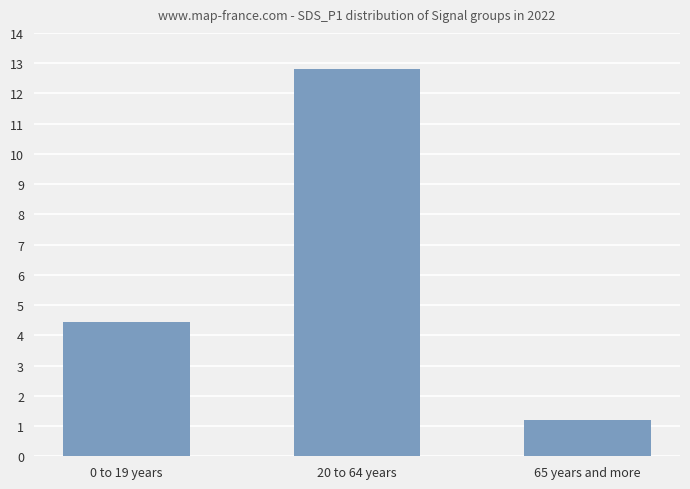

List the labels in order of value, largest first.

20 to 64 years, 0 to 19 years, 65 years and more